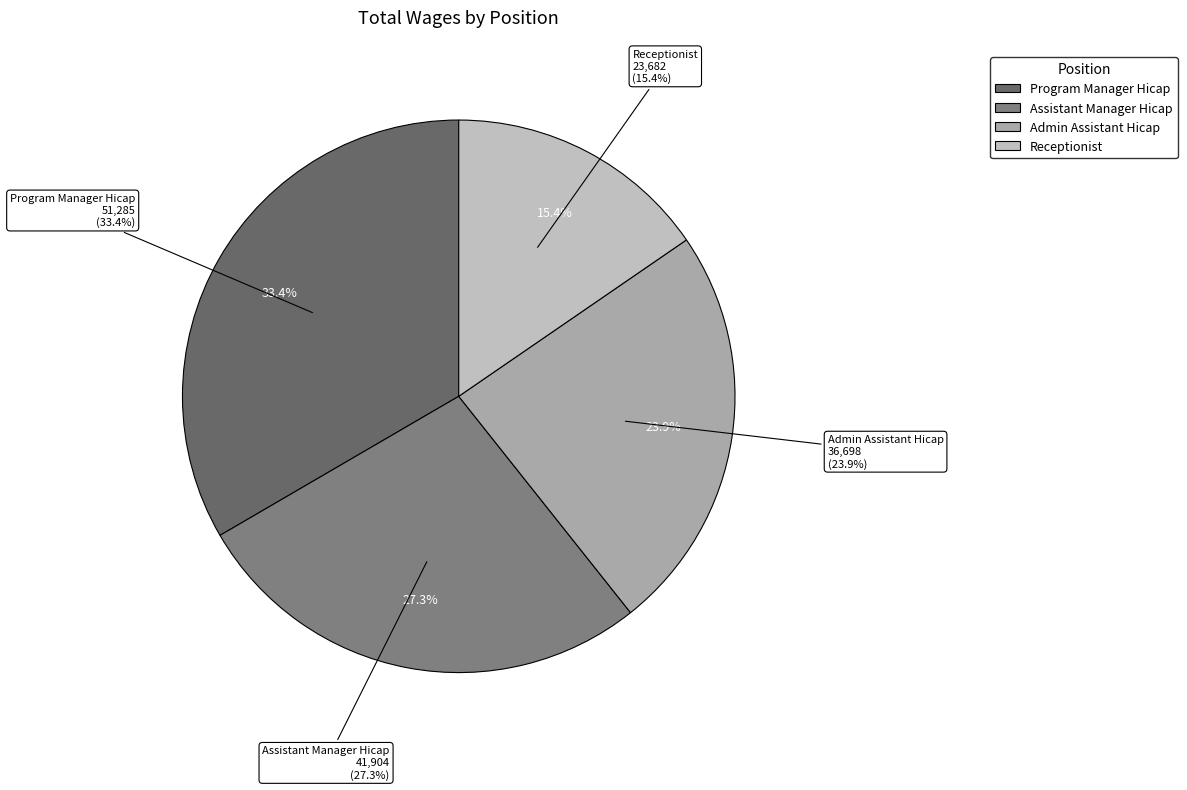

To the nearest percent, what portion does Program Manager Hicap represent?

33%